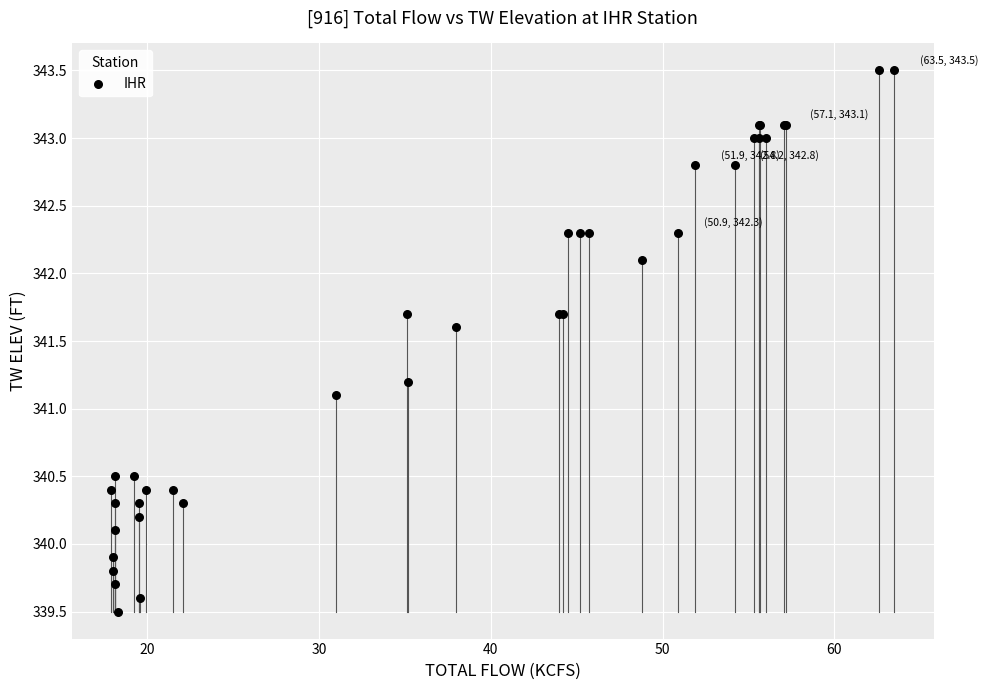

What Y value in the scatter plot is closest to 341?

341.1